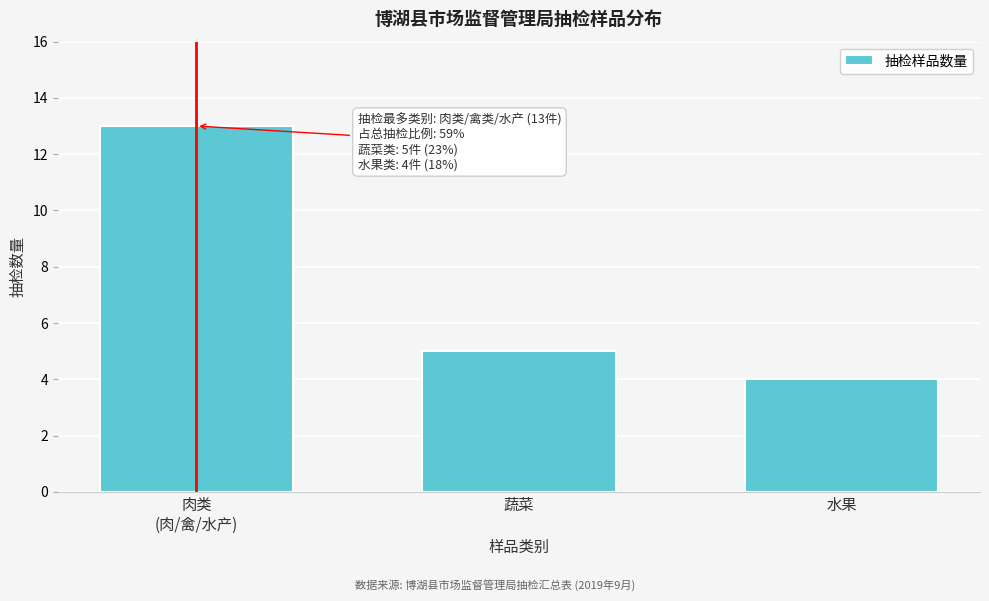

Reading left to right, list all the values displayed in this chart.

13	5	4